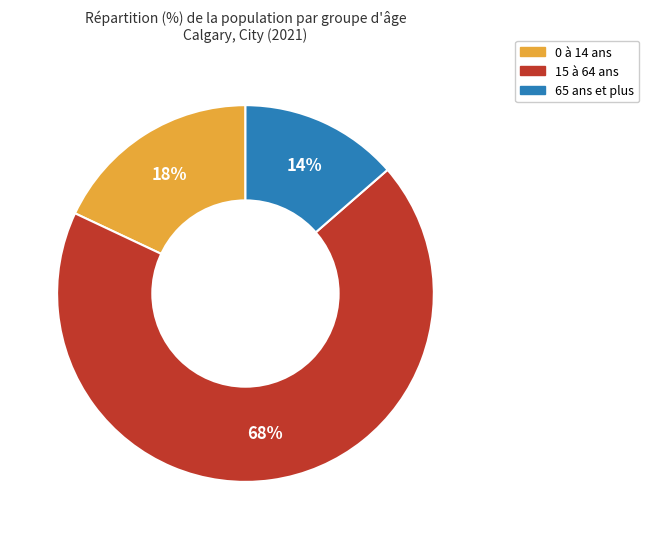

Does any single category account for the majority?

Yes